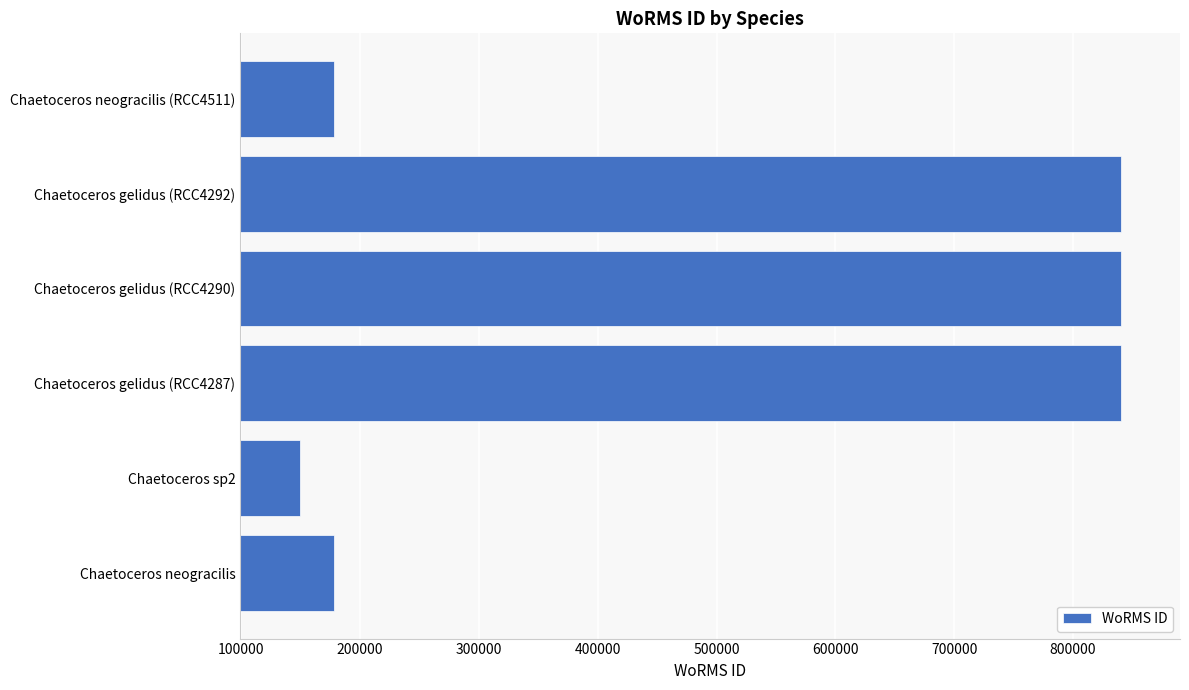

Which has a higher value, Chaetoceros gelidus (RCC4287) or Chaetoceros neogracilis?

Chaetoceros gelidus (RCC4287)